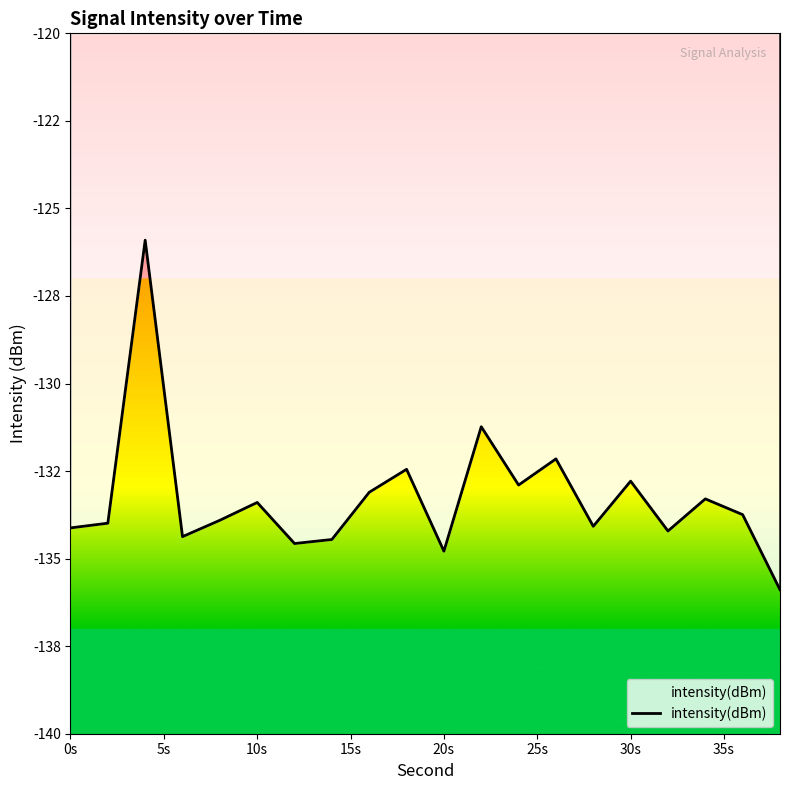

What is the difference between the maximum and minimum values?

10.0